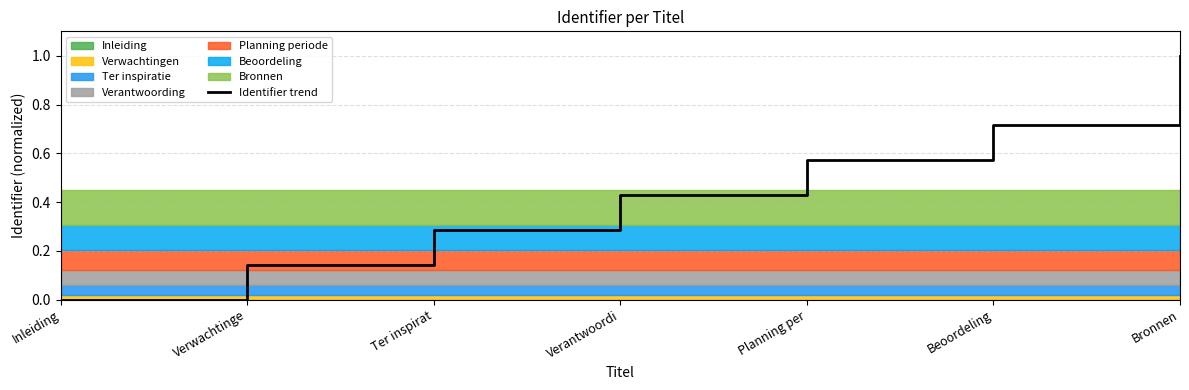

The chart shows a value of 0.6 at Inleiding. True or false?

False